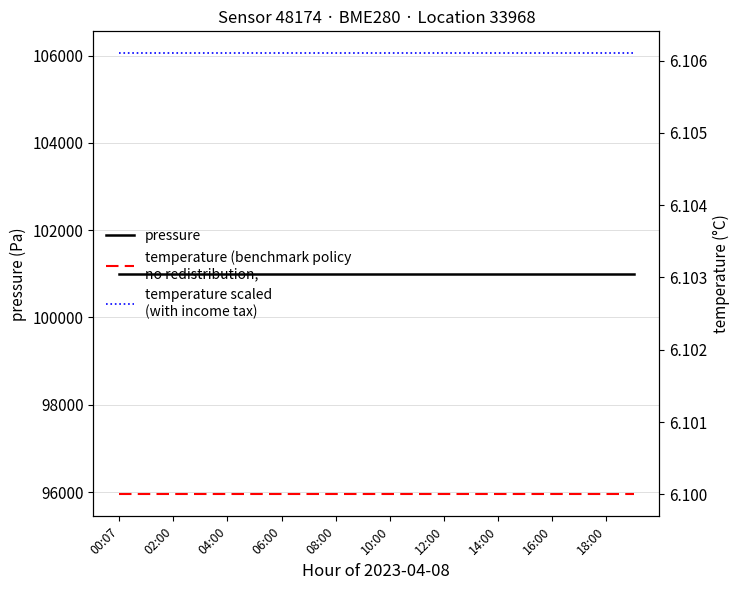

Which series changed the most between 10:00 and 16:00?

pressure